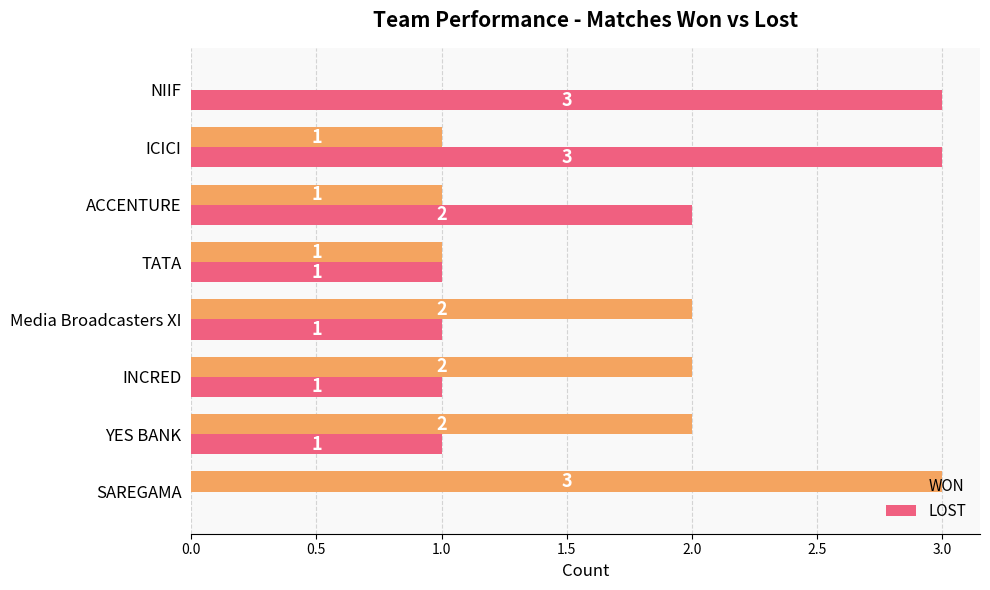

Is it true that LOST equals 3 at NIIF?

True